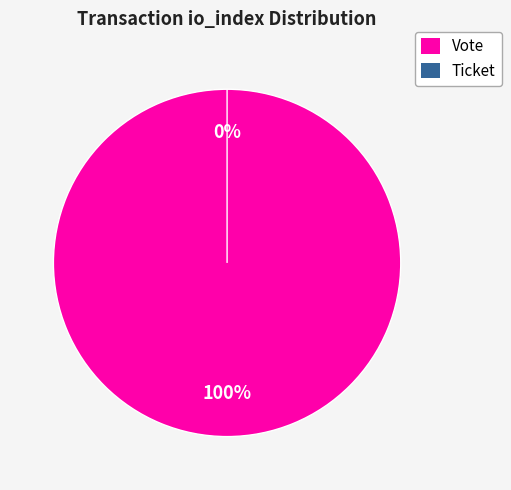

Between Vote (io_index=1) and Ticket (io_index=0), which is larger?

Vote (io_index=1)